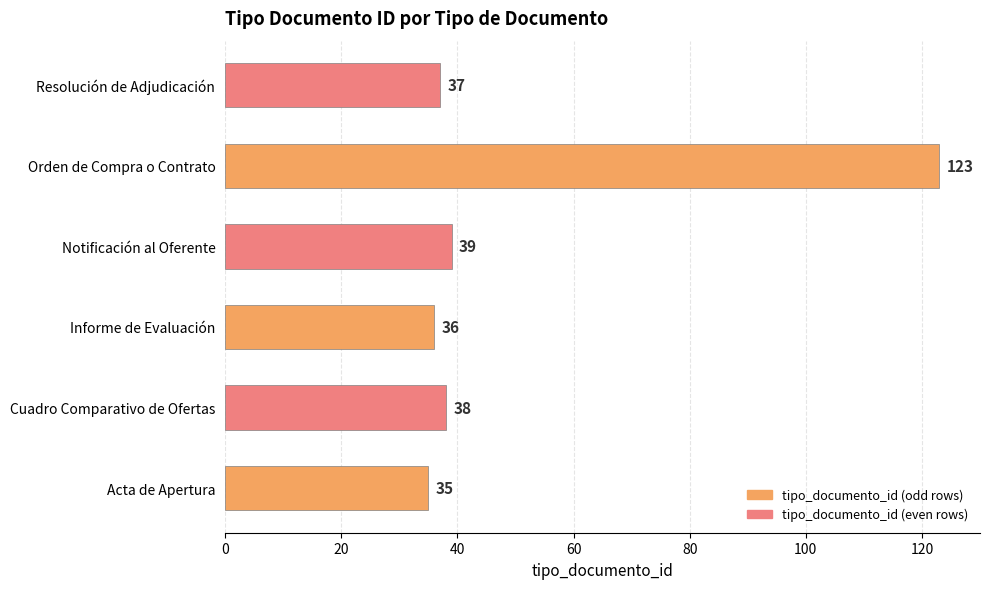

Reading top to bottom, list all the values displayed in this chart.

Resolución de Adjudicación=37	Orden de Compra o Contrato=123	Notificación al Oferente=39	Informe de Evaluación=36	Cuadro Comparativo de Ofertas=38	Acta de Apertura=35